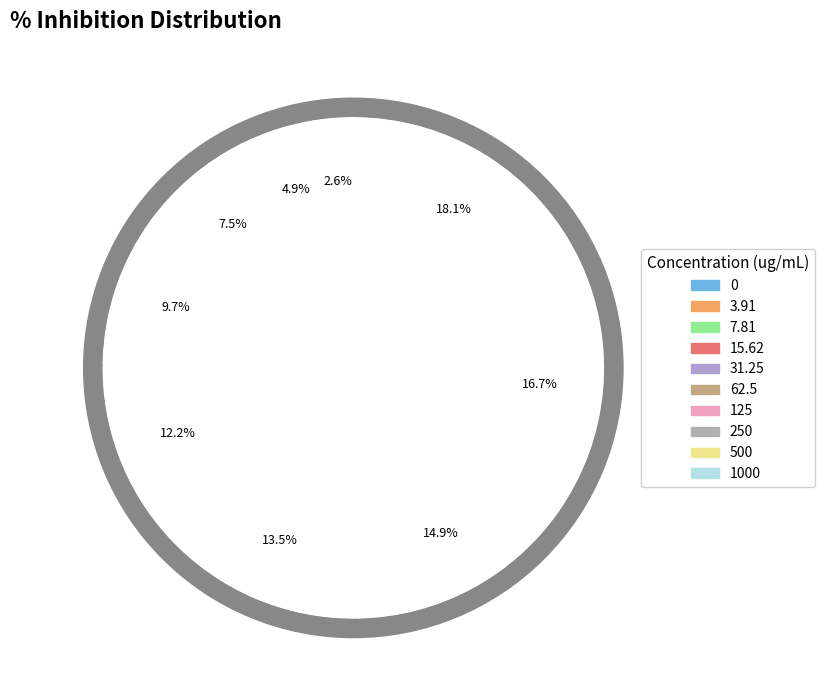

What is the change in value from 0 to 31.25?

+35.0